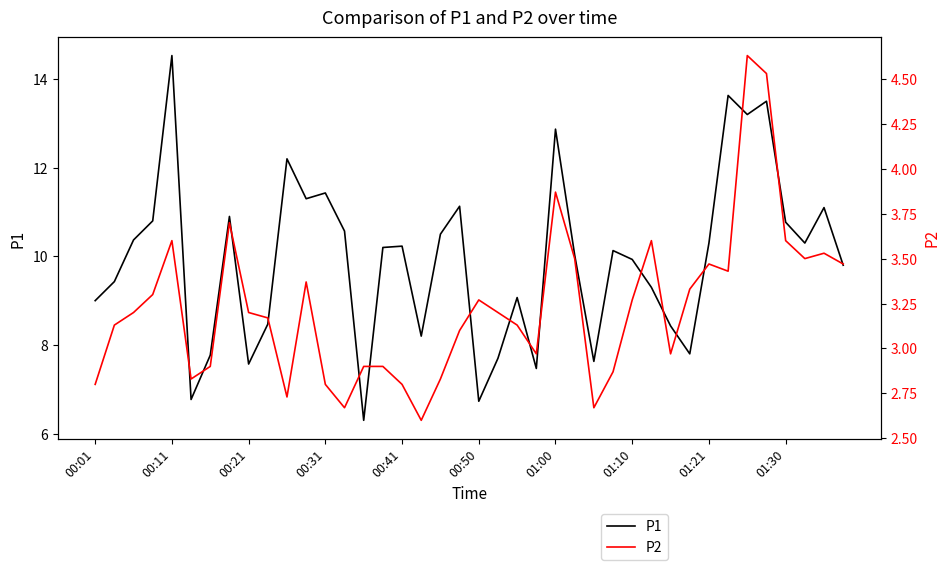

How many data points in P1 are less than 10?

18